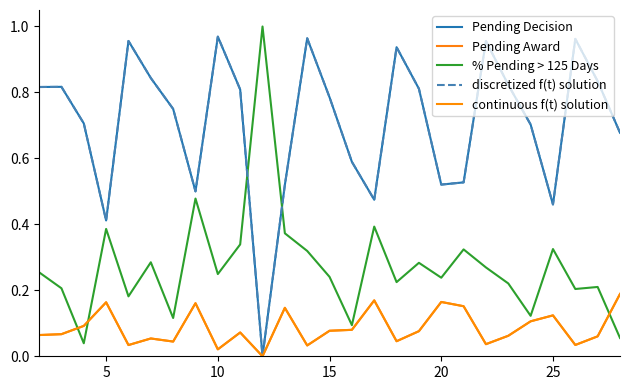

How many interior local peaks does the continuous f(t) solution series have?

8